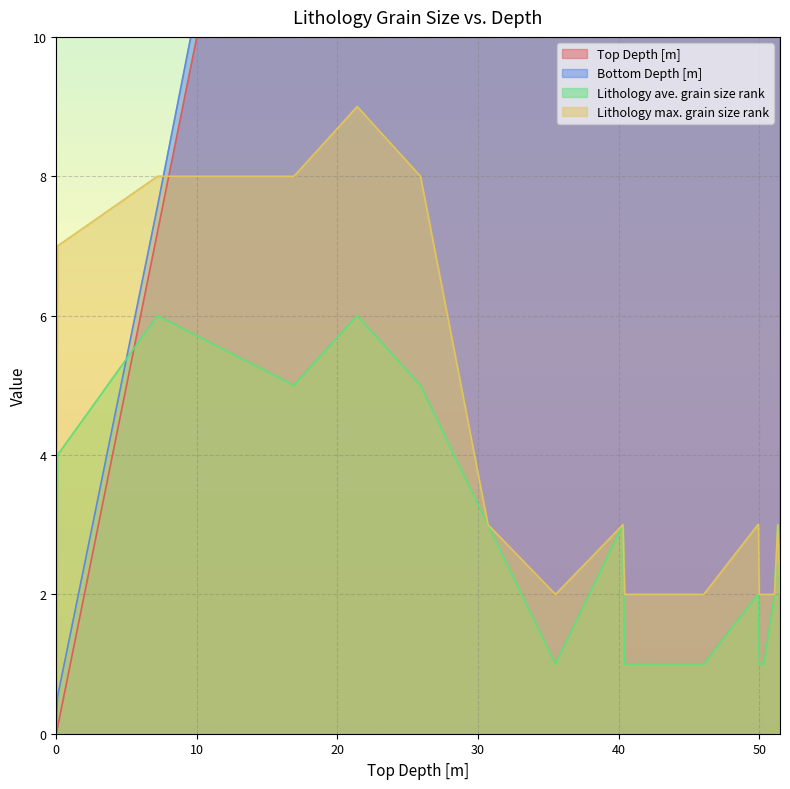

What are all the series names shown in the legend?

Top Depth [m], Bottom Depth [m], Lithology ave. grain size rank, Lithology max. grain size rank